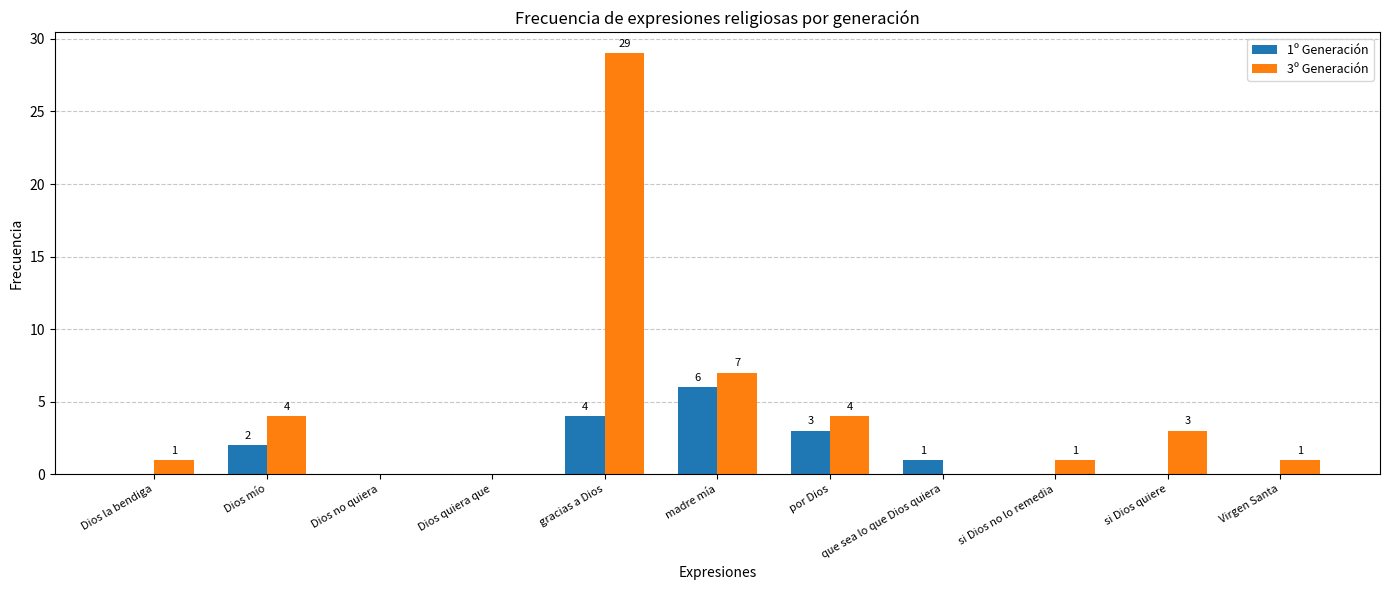

What is the greatest value displayed?

29